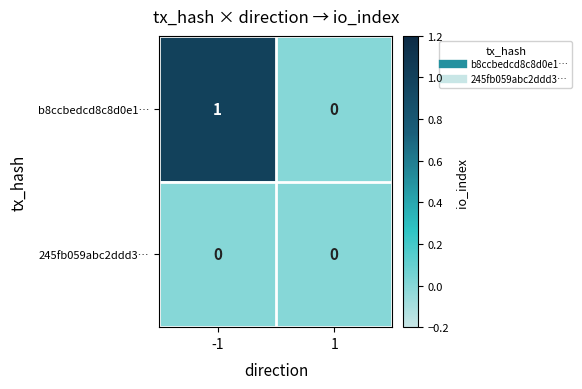

Rank the categories by b8ccbedcd8c8d0e1… value from highest to lowest.

-1, 1